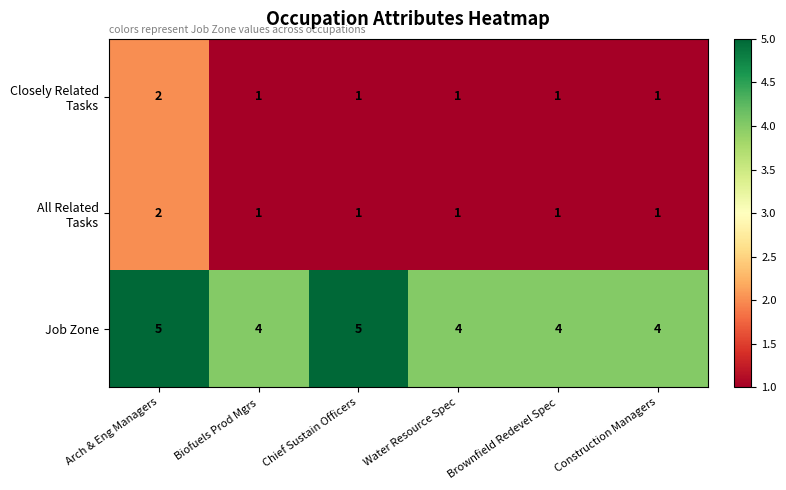

Between Chief Sustain Officers and Construction Managers, which series saw the biggest shift?

Job Zone